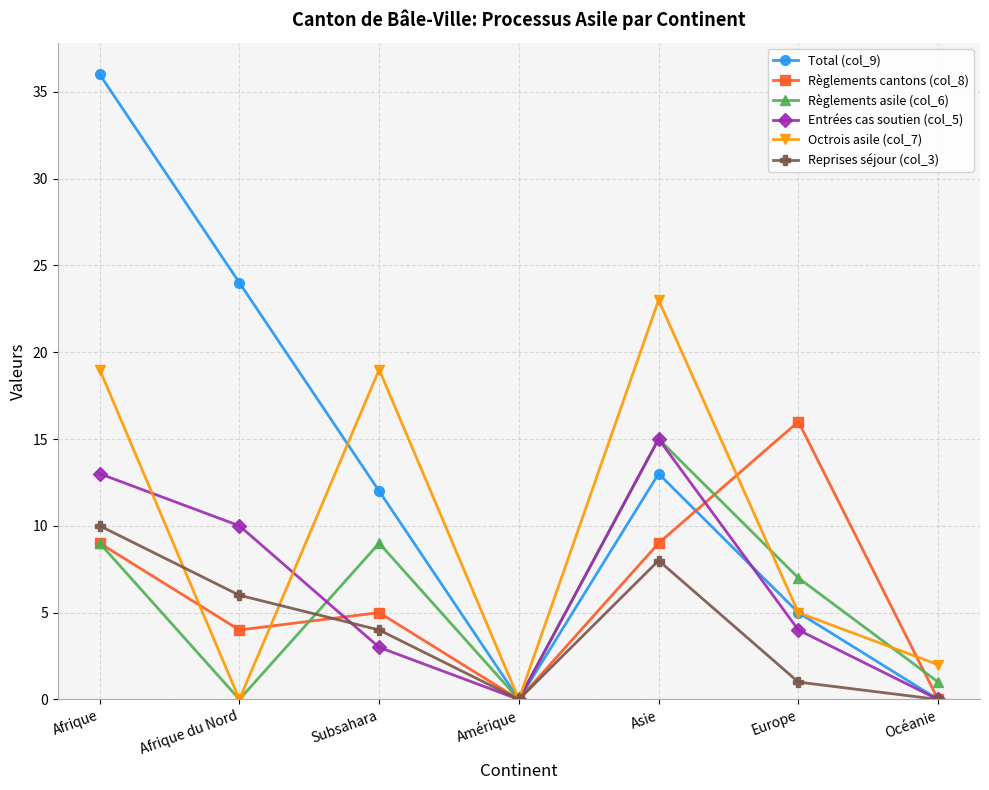

True or false: Règlements cantons (col_8) has a value of 16 at Europe.

True